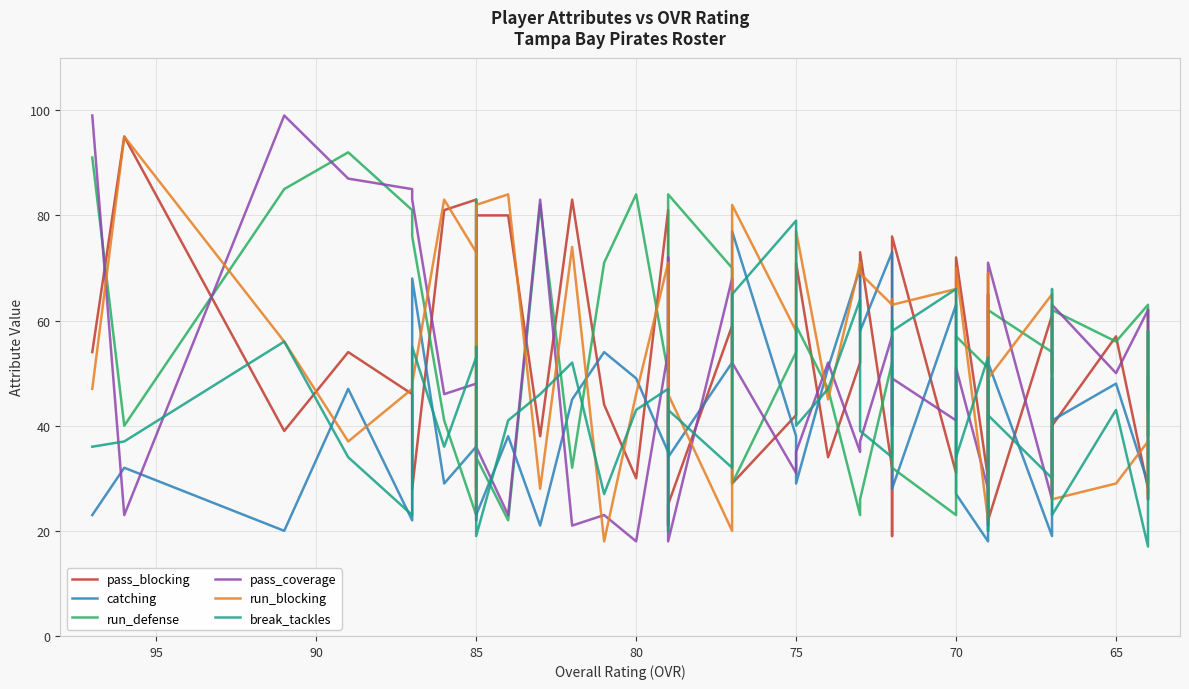

Which series has the widest spread of values?

pass_coverage